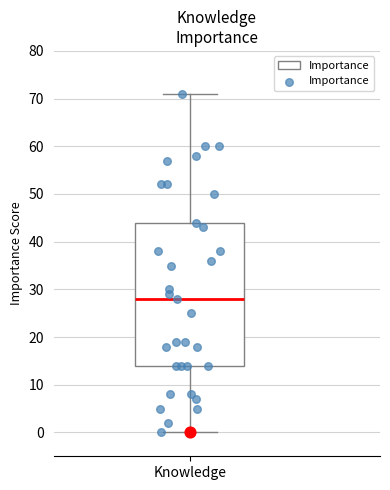

Transcribe this box plot: give where the median line is, the range the box spans, and where the two whiskers end, as read against the y-axis. The values are not printed on the chart, so give them approximately, as read against the axis.

median 28, box 14 to 44, whiskers 0 to 71